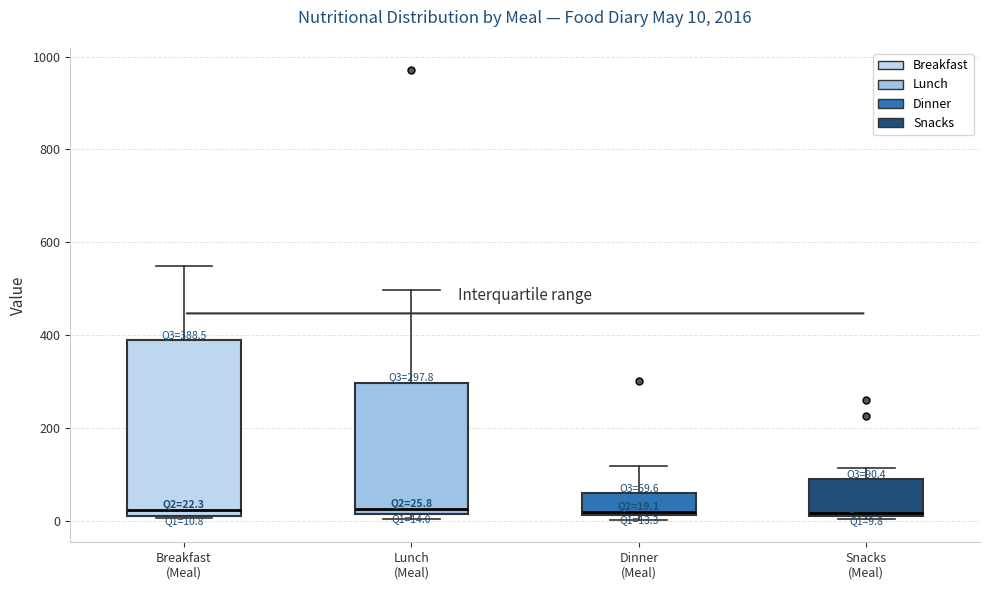

Comparing the boxes themselves (not the whiskers), which one is the tallest?

Breakfast (Meal)